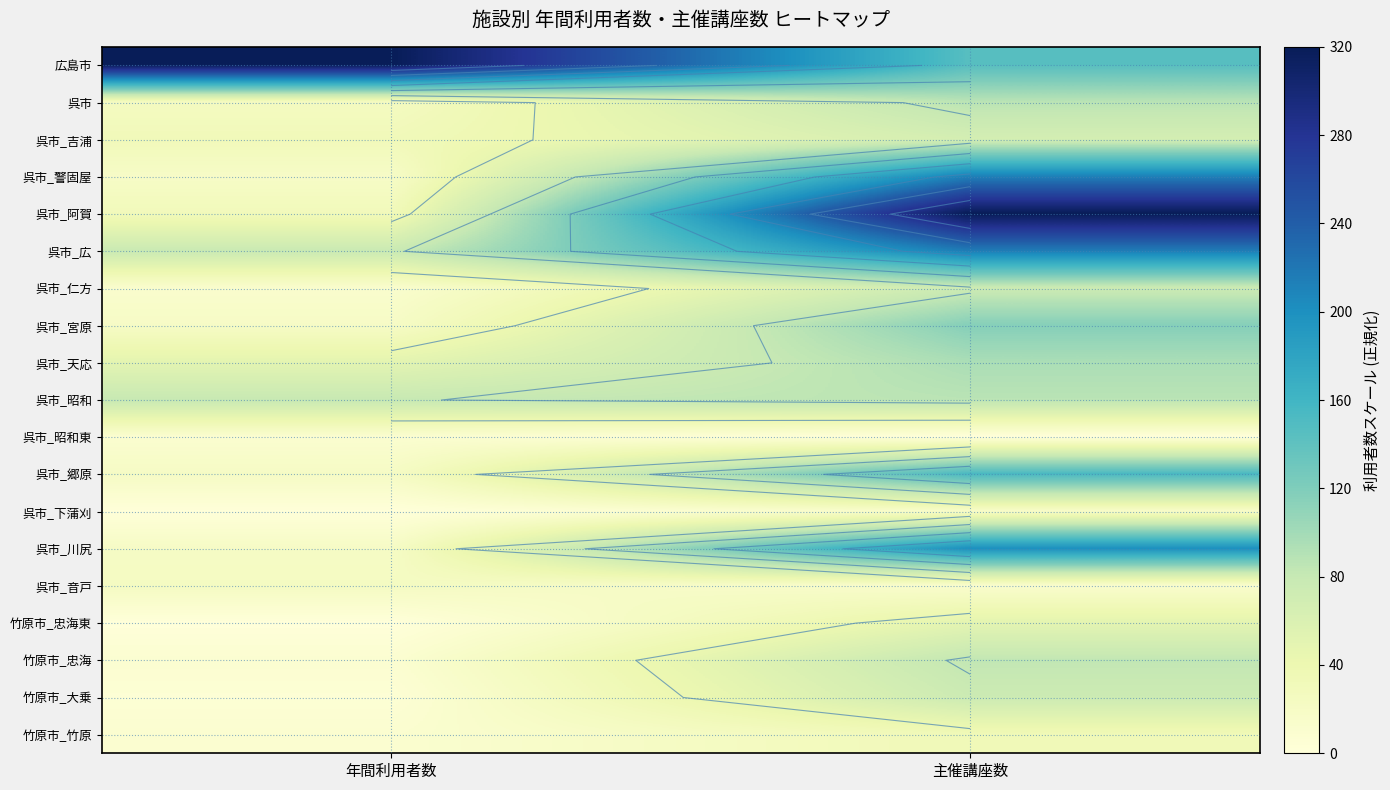

What is the spread (max minus min) of values at 主催講座数?

320.0